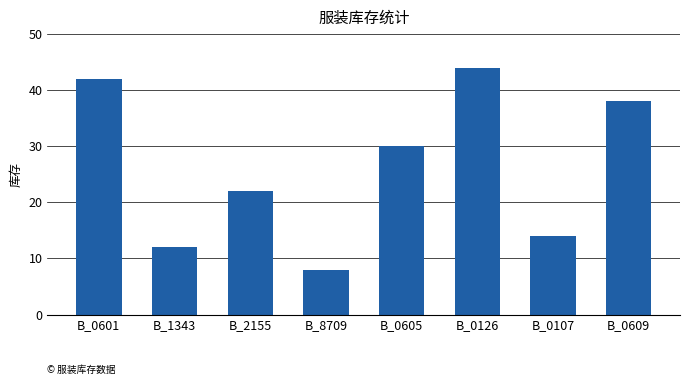

What is the average value?

26